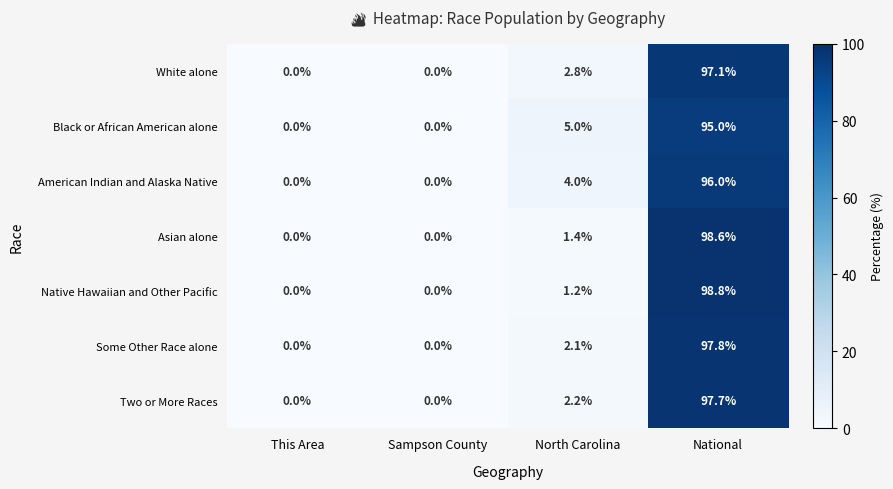

The value of Some Other Race alone at This Area is 39.3. True or false?

False